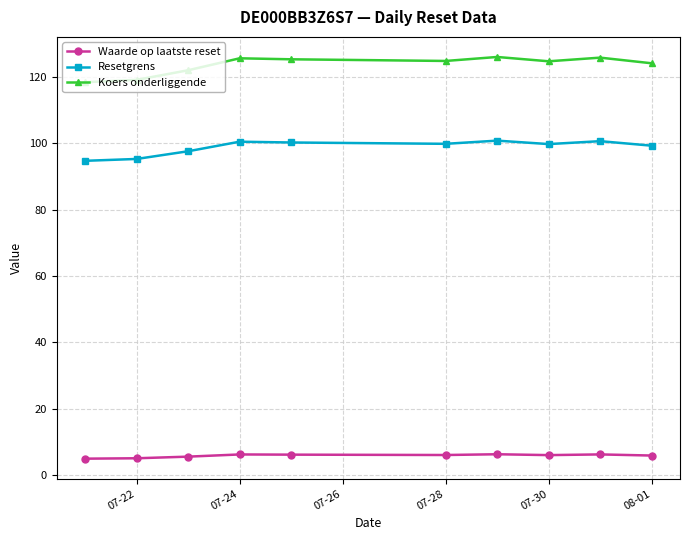

What is the difference between the maximum and second lowest values in the Koers onderliggende series?

6.9